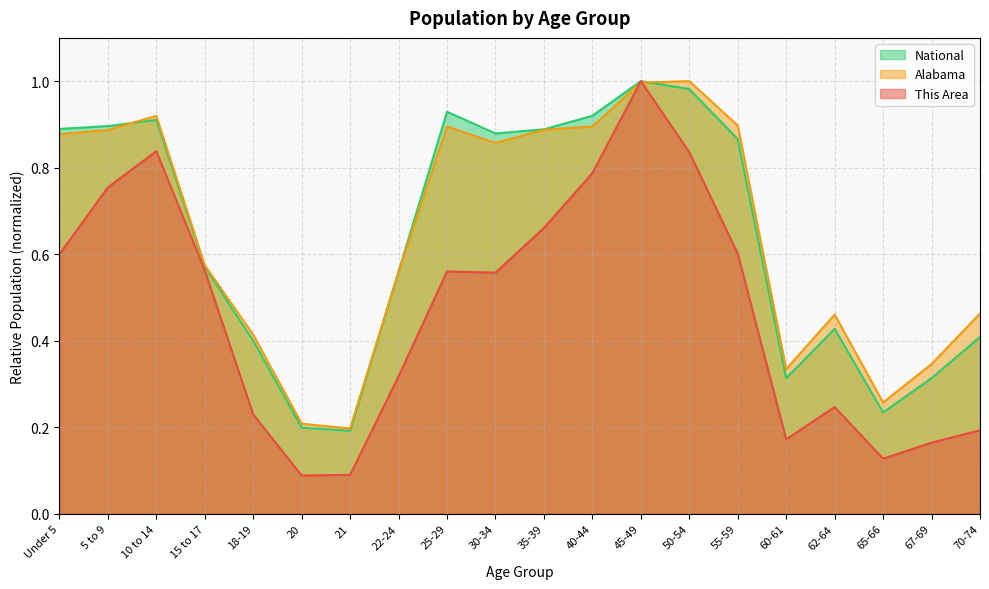

Read the This Area value at 25-29.

0.6